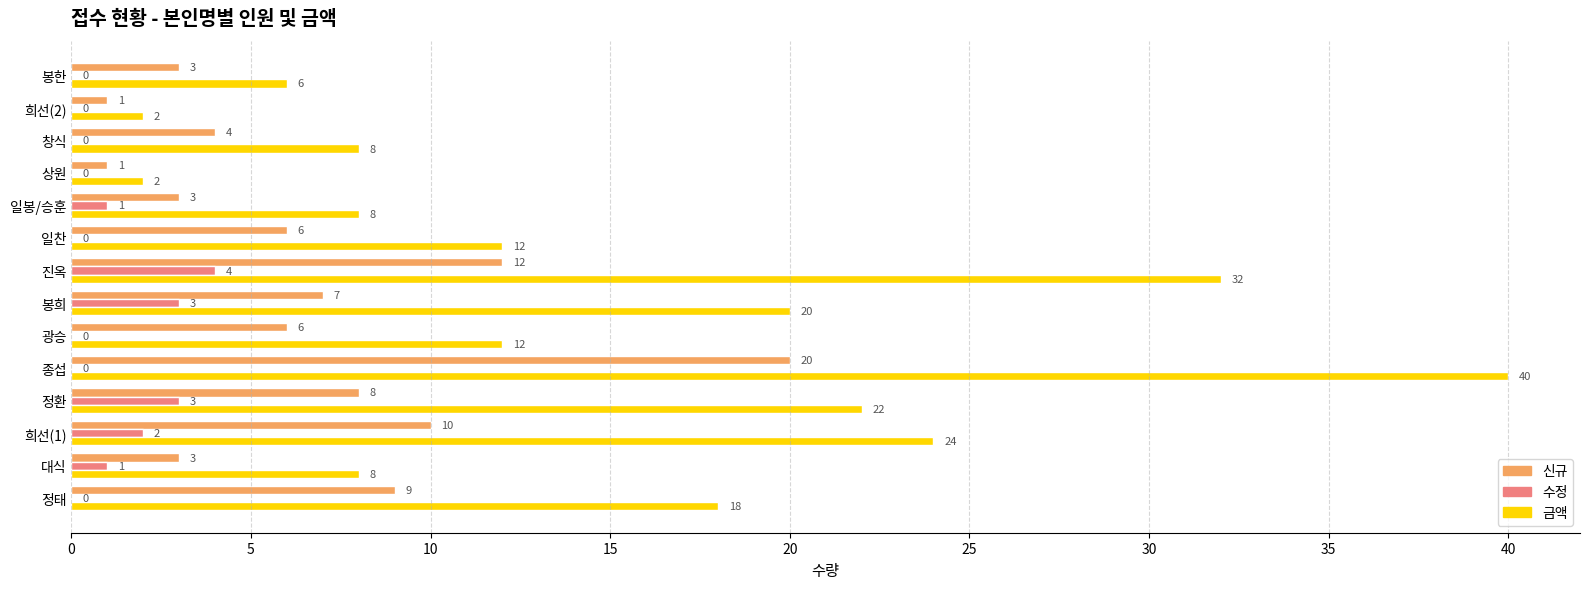

Is it true that 신규 equals 1 at 봉한?

False